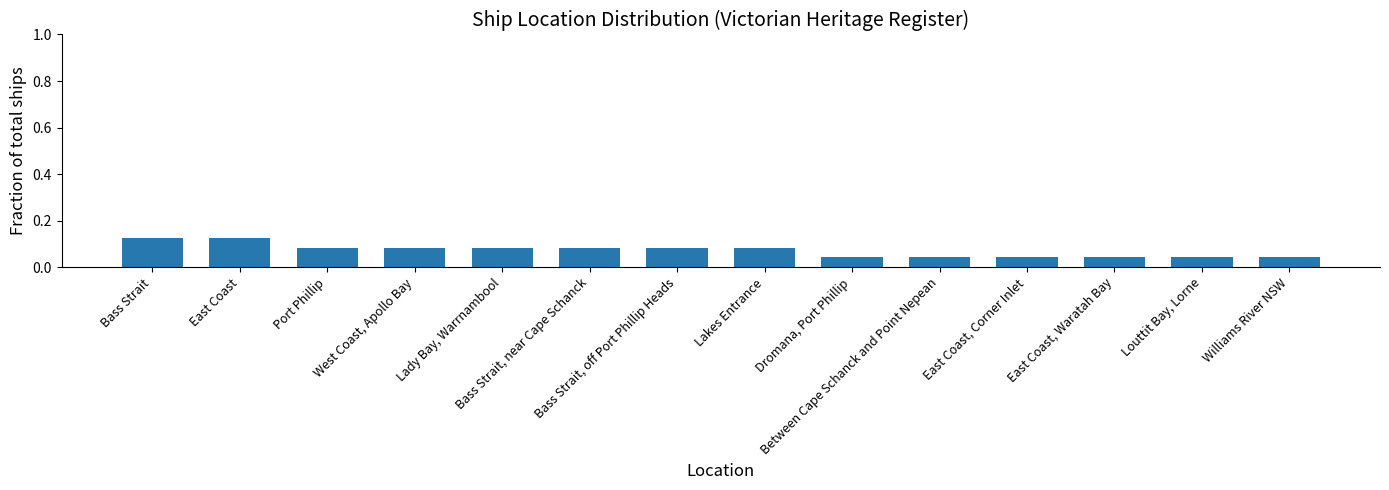

What is the sum of all values?

1.0